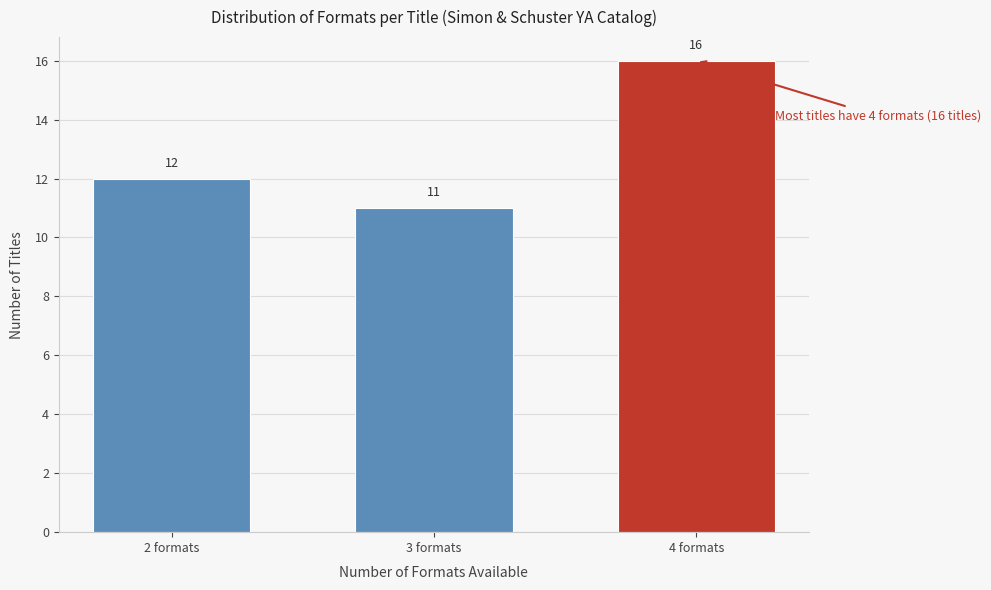

Reading left to right, extract all data points from this chart.

2 formats=12	3 formats=11	4 formats=16